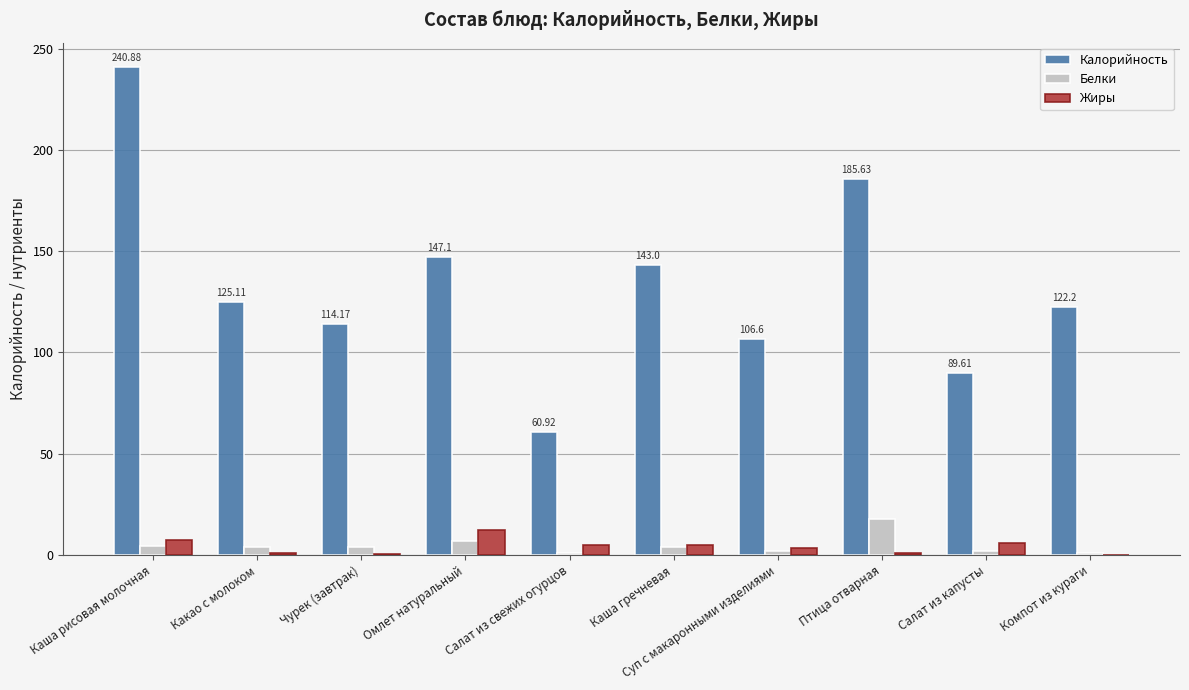

Between Салат из свежих огурцов and Салат из капусты, which series saw the biggest shift?

Калорийность